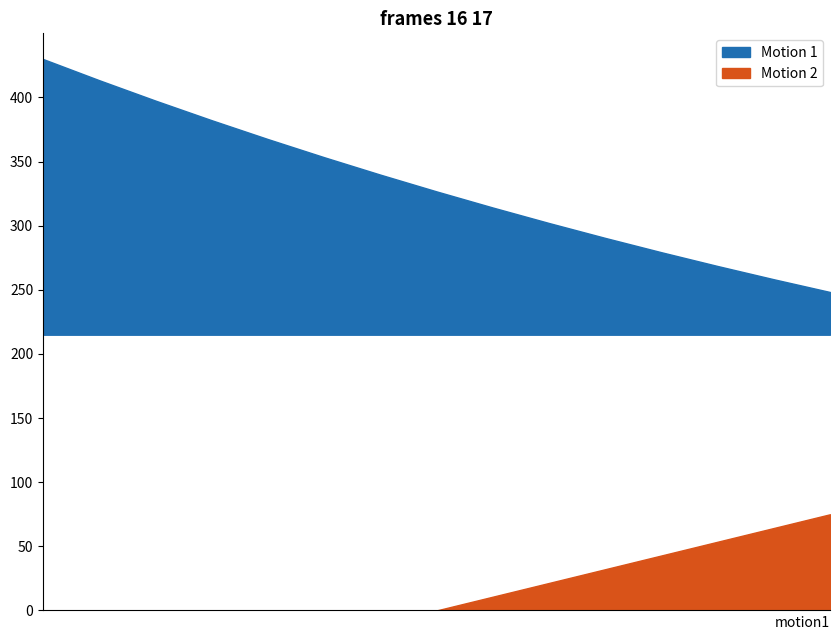

True or false: Motion 2 has more than 2 points higher than both neighbors.

False